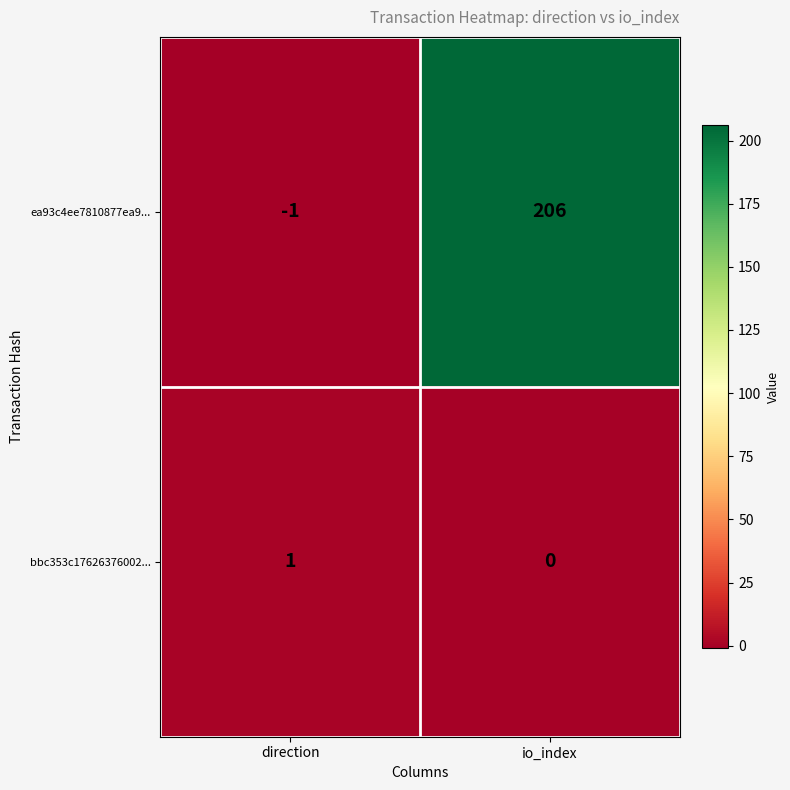

List the series in order of their peak value, lowest first.

bbc353c17626376002..., ea93c4ee7810877ea9...